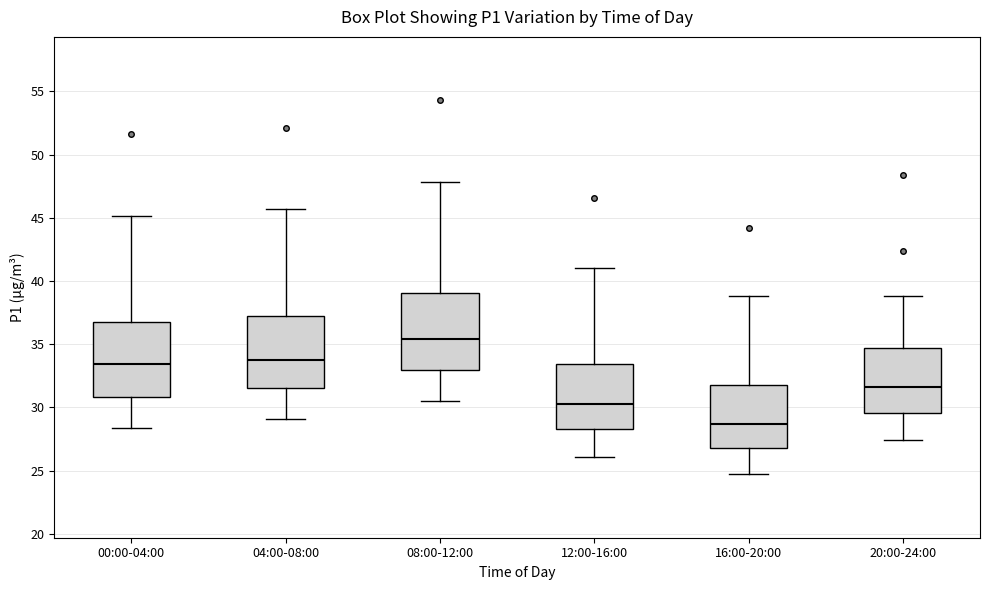

Where does the median line of the box for 20:00-24:00 sit on the y-axis? The values are not printed on the chart, so give them approximately, as read against the axis.

31.5